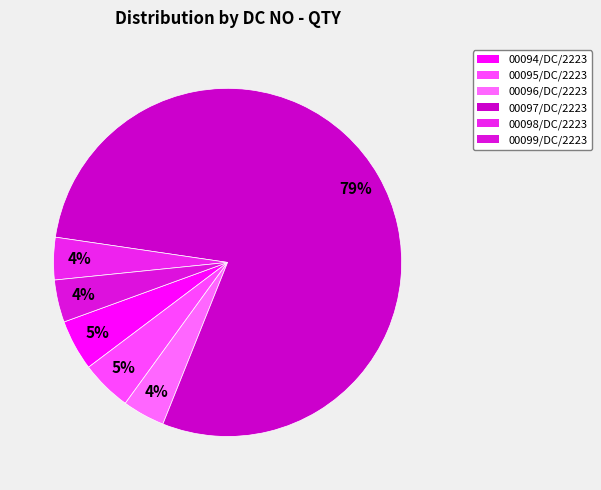

Rank the categories by value from lowest to highest.

00096/DC/2223, 00098/DC/2223, 00099/DC/2223, 00094/DC/2223, 00095/DC/2223, 00097/DC/2223